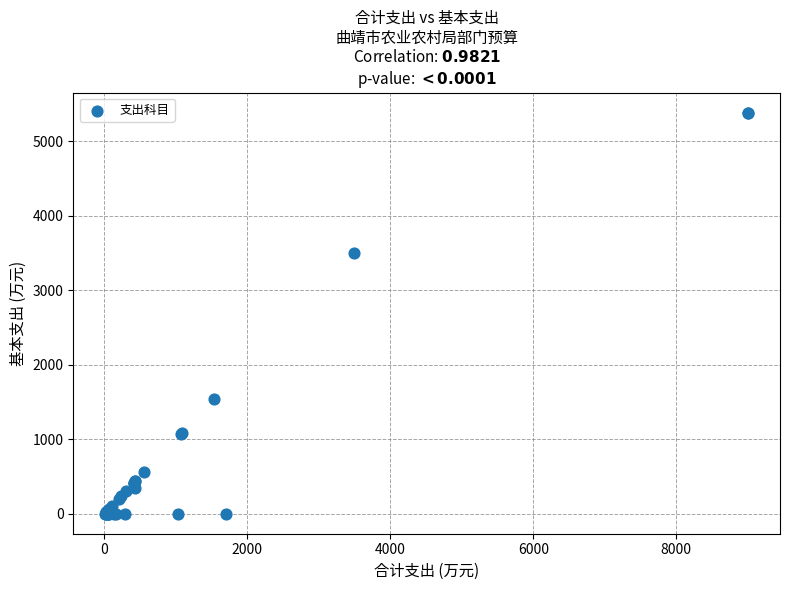

What Y value in the scatter plot is closest to 2690?

3492.0